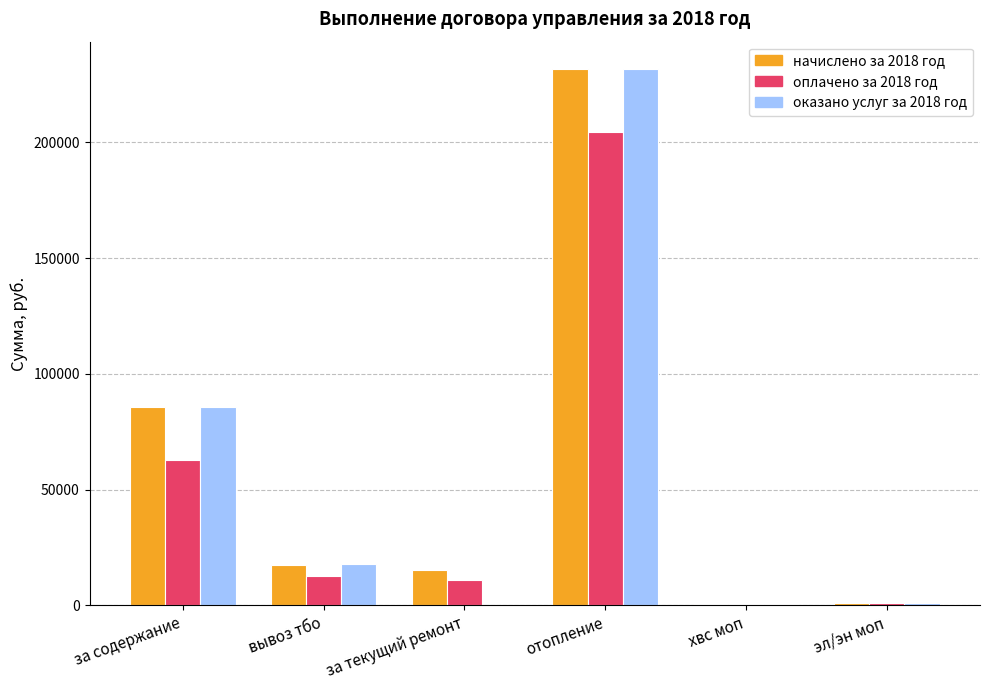

How many values in the начислено за 2018 год series exceed 17374?

3